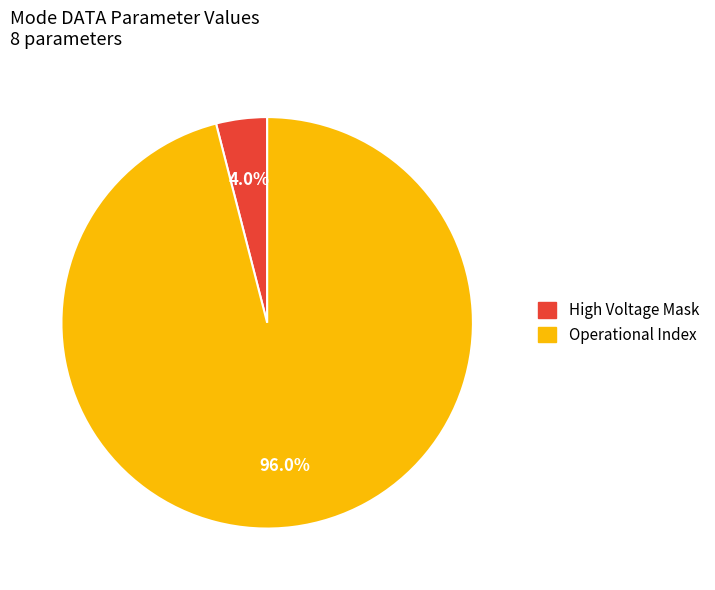

Is the sum of High Voltage Mask and Operational Index greater than half?

Yes